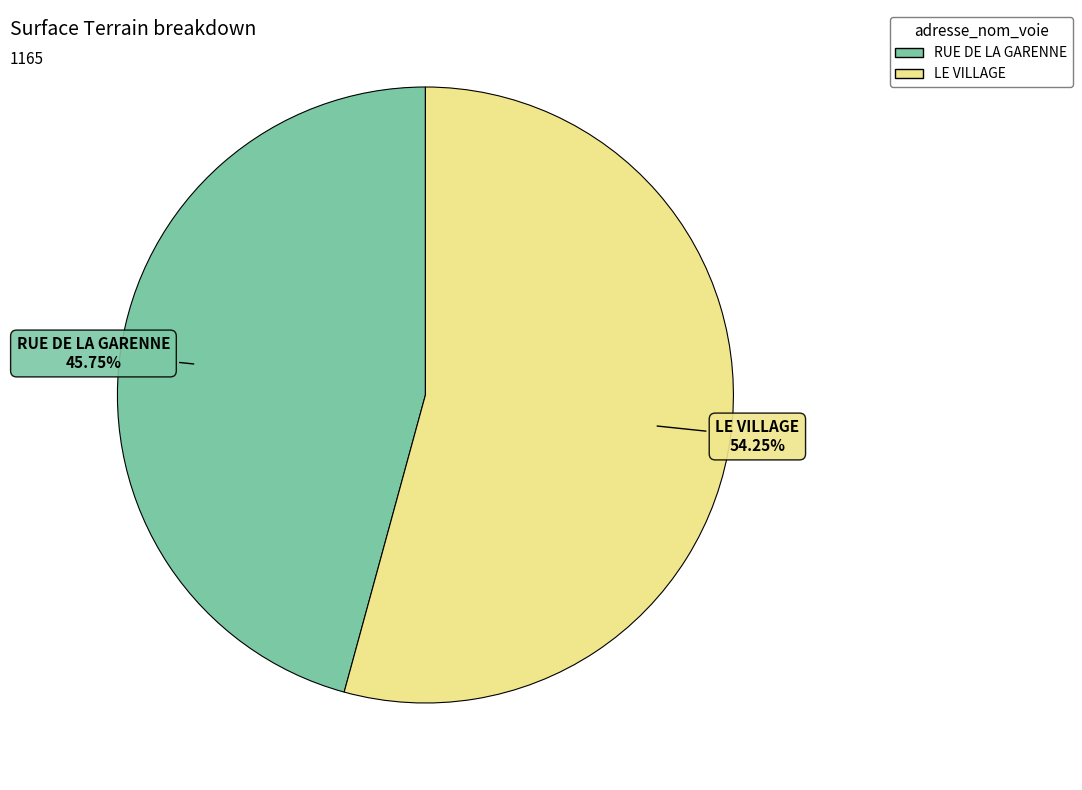

True or false: LE VILLAGE accounts for 62% of the total.

False